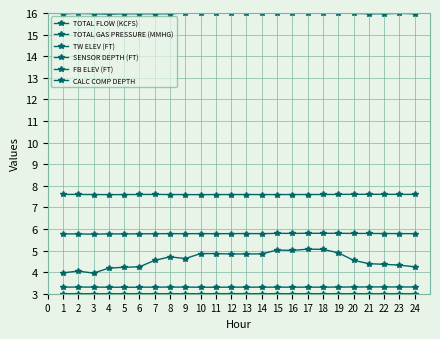

What is the sum of all TW ELEV (FT) values?

138.8